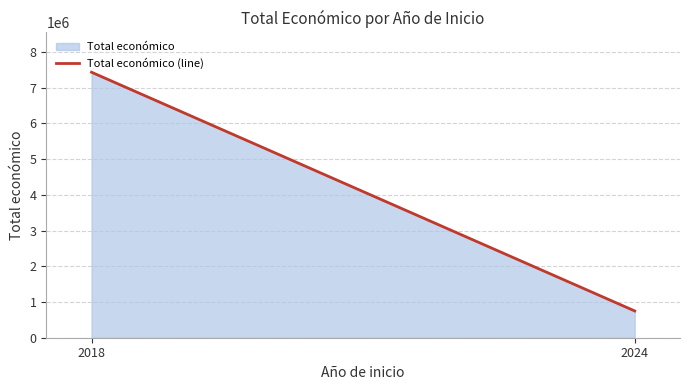

Which label corresponds to the largest value in the chart?

2018